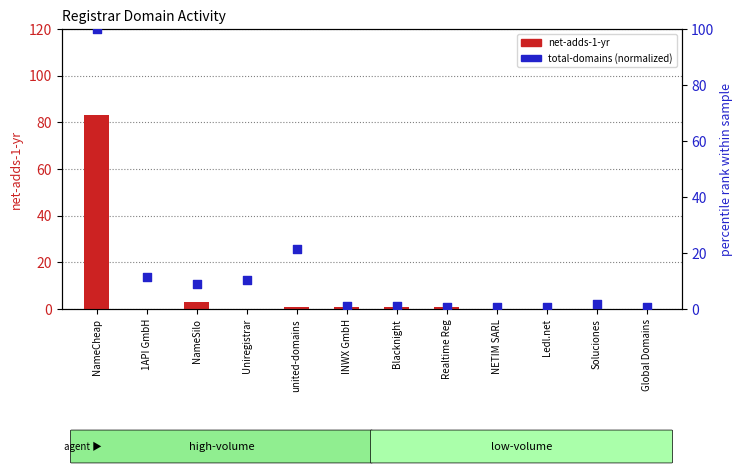

What are all the series names shown in the legend?

net-adds-1-yr, total-domains (normalized)